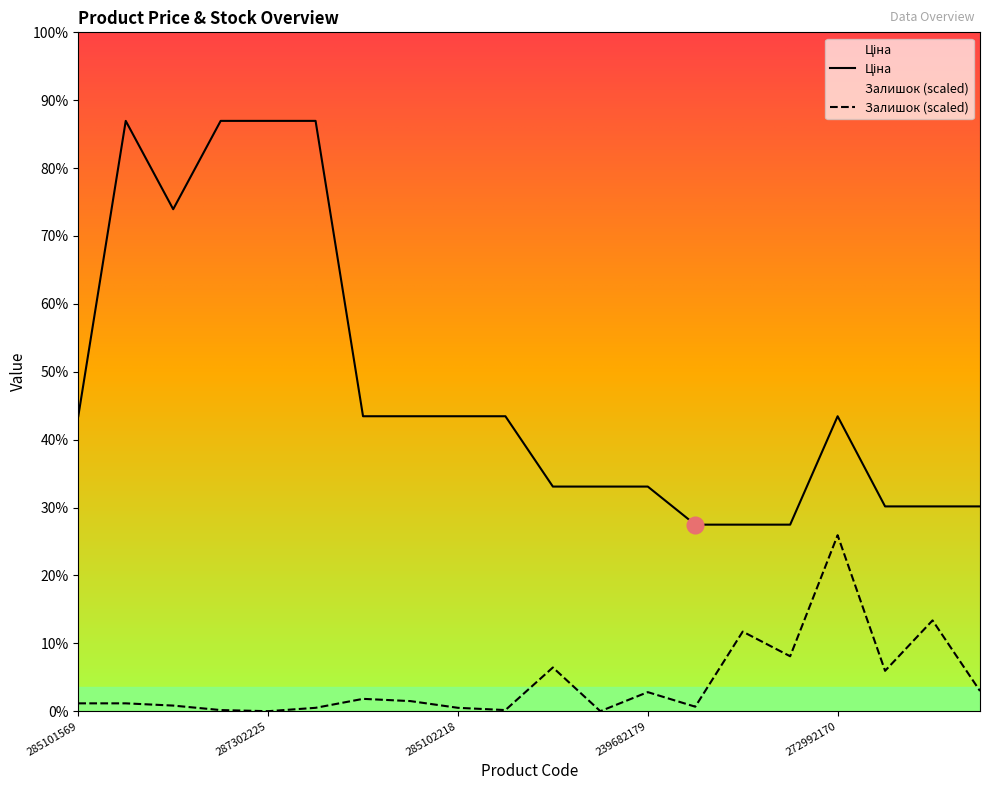

True or false: Ціна and Залишок cross at least once.

False